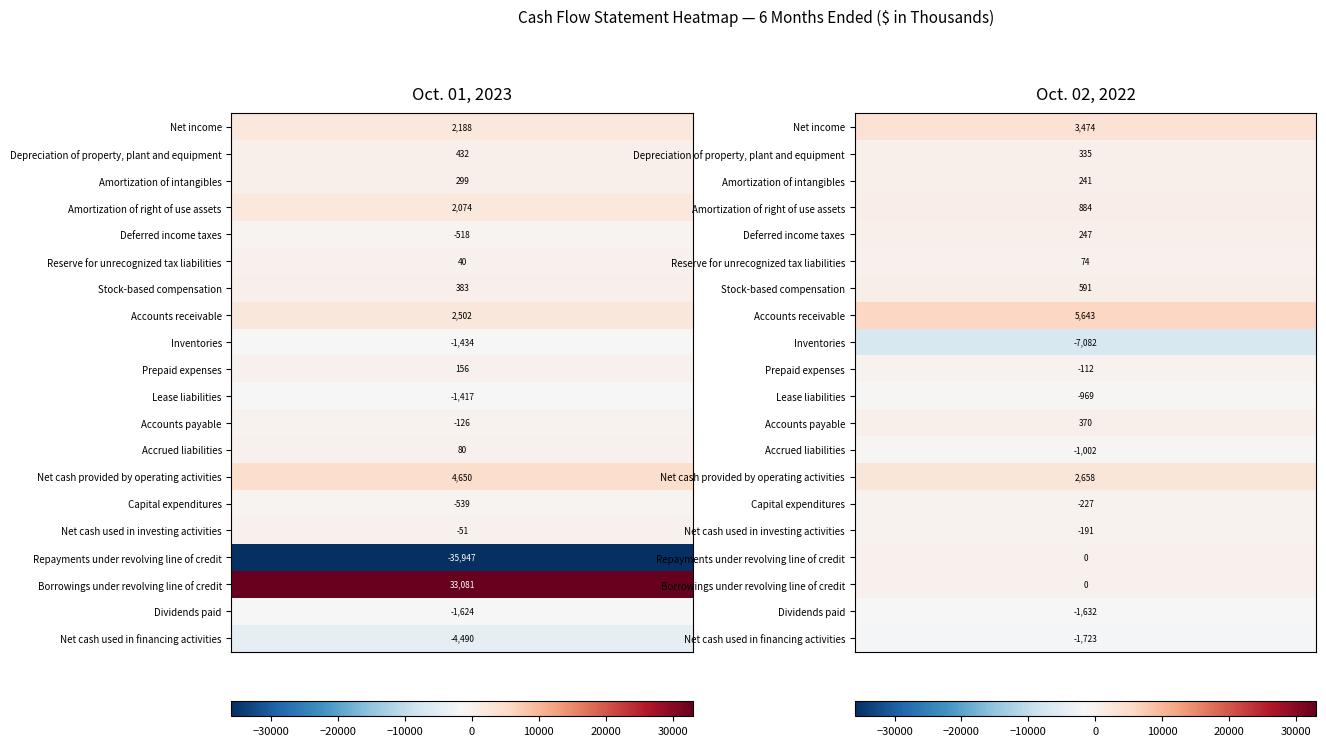

Is it true that Net cash used in investing activities equals -86 at 0?

False